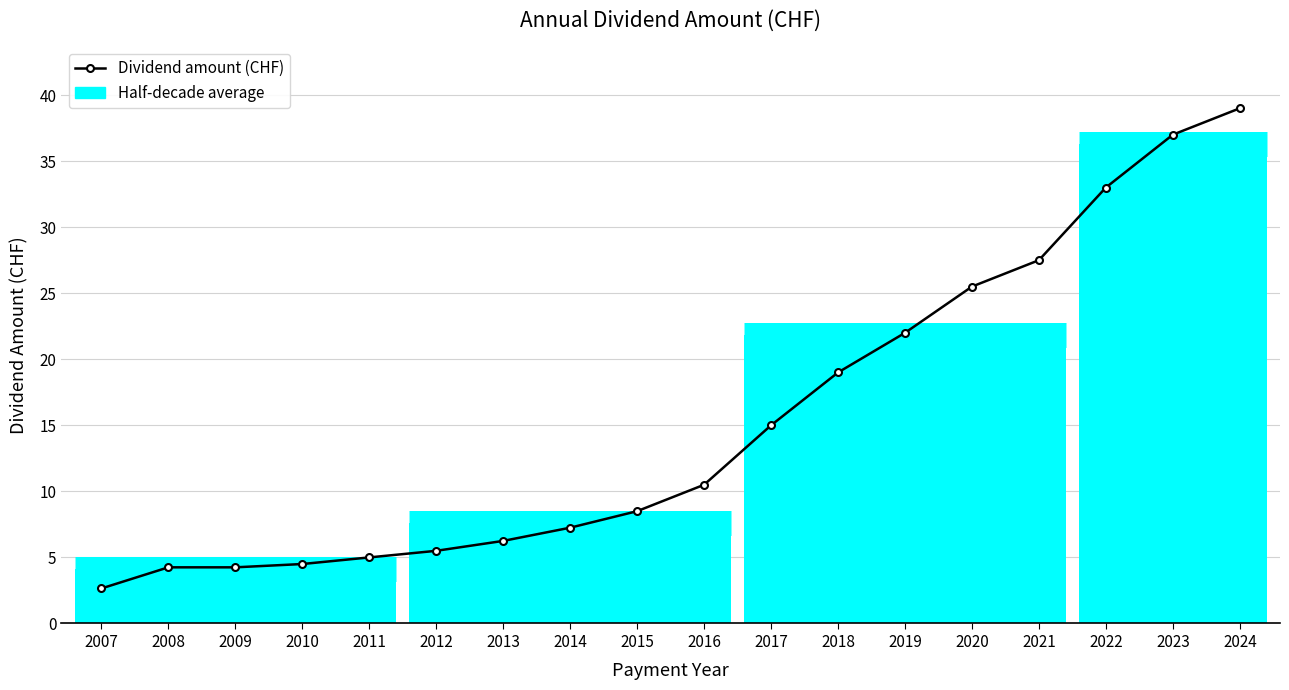

List the labels in order of value, smallest first.

2007, 2008, 2009, 2010, 2011, 2012, 2013, 2014, 2015, 2016, 2017, 2018, 2019, 2020, 2021, 2022, 2023, 2024